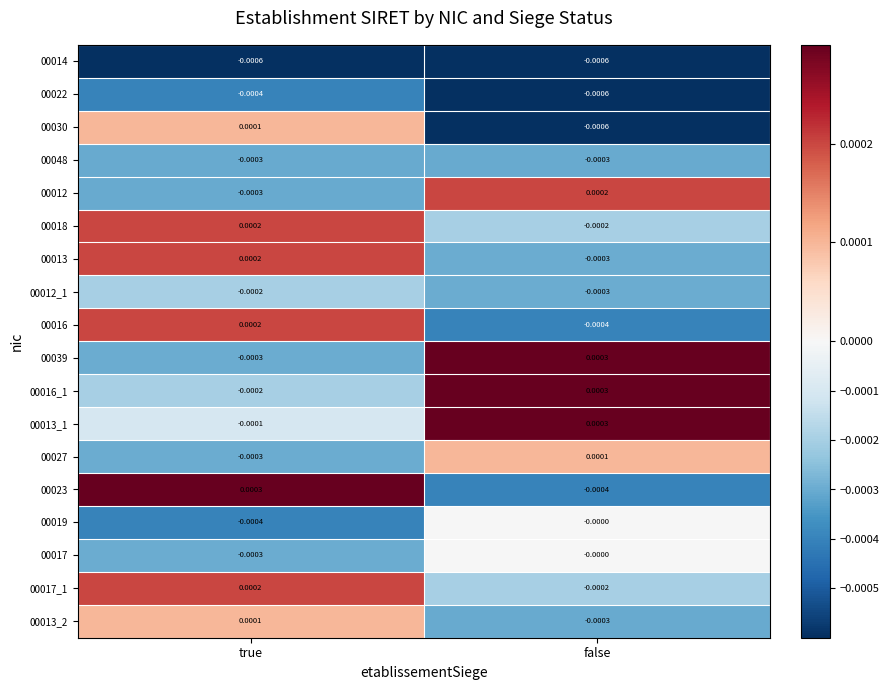

At which label does 00012 reach its peak?

false